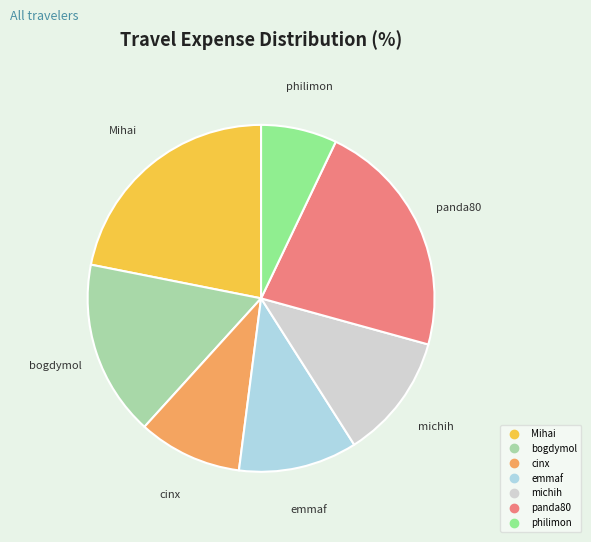

What is the smallest slice in the pie chart?

philimon